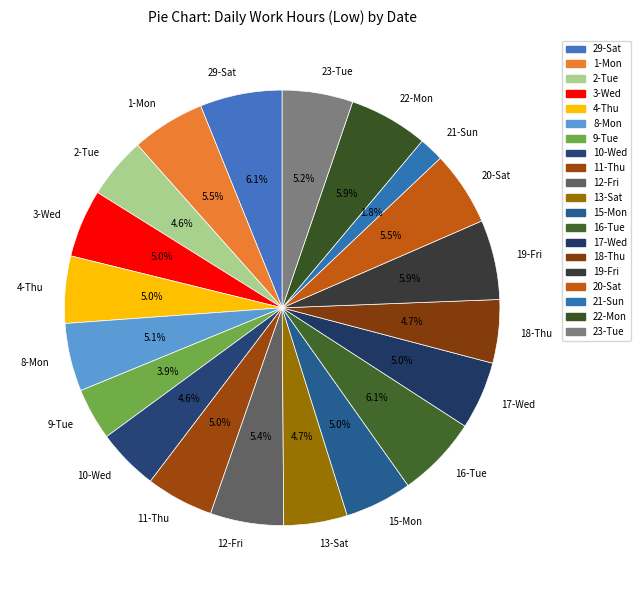

What is the smallest slice in the pie chart?

21-Sun